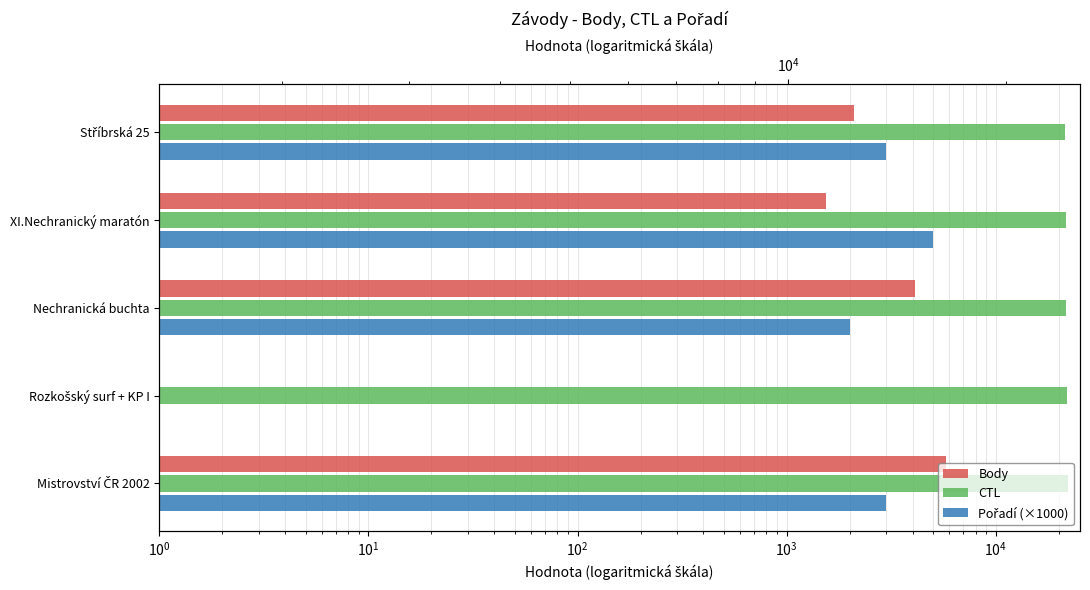

The value of CTL at Nechranická buchta is 21618. True or false?

True